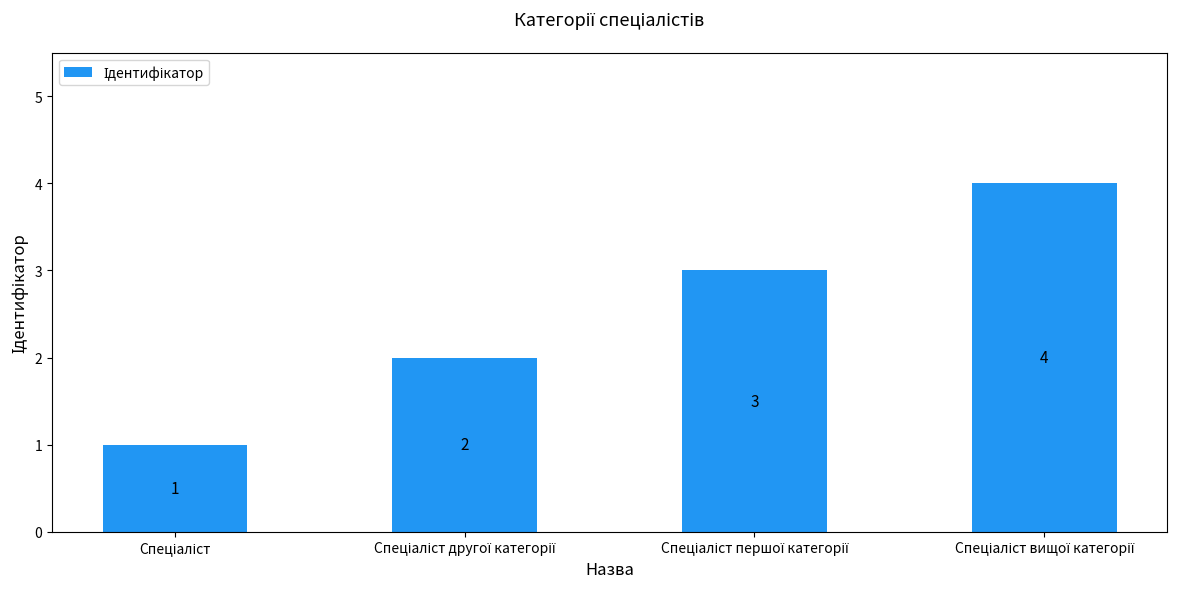

Count the values in the range 2 to 4.

3